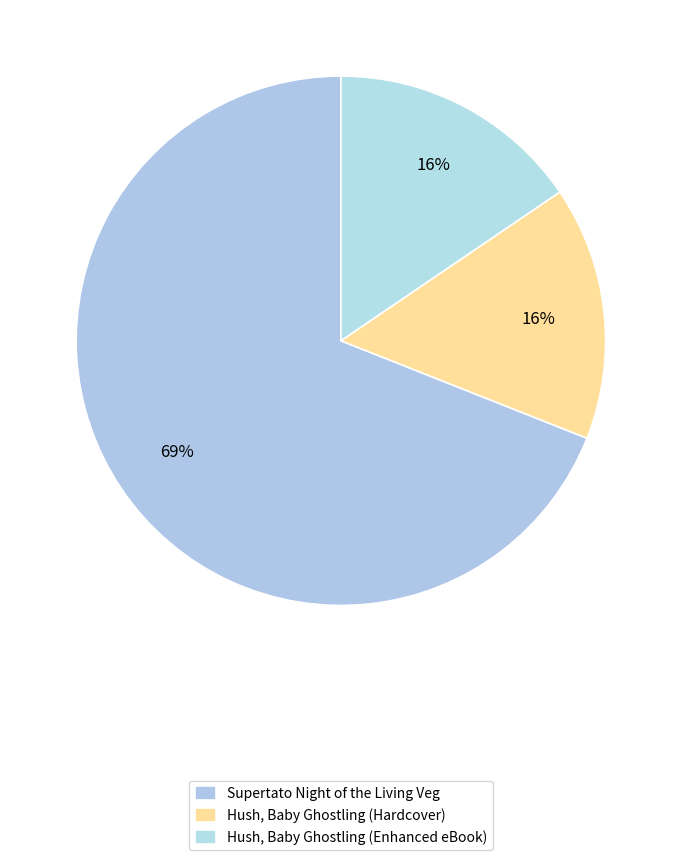

Does Hush, Baby Ghostling (Enhanced eBook) account for over 50% of the chart?

No